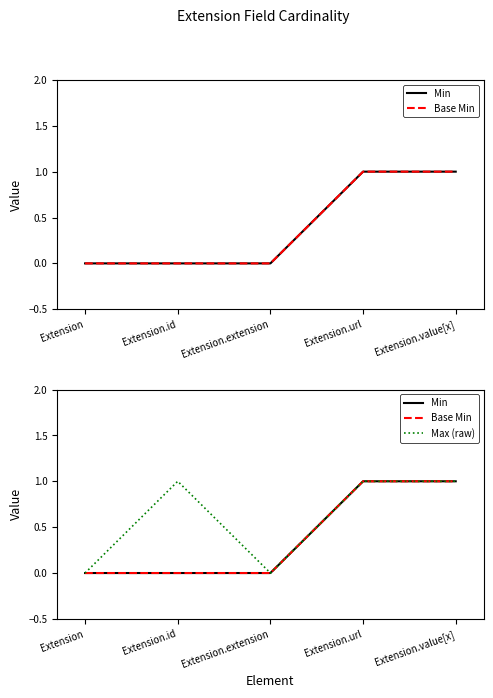

What is the sum of the Max (raw) values at Extension.url and Extension?

1